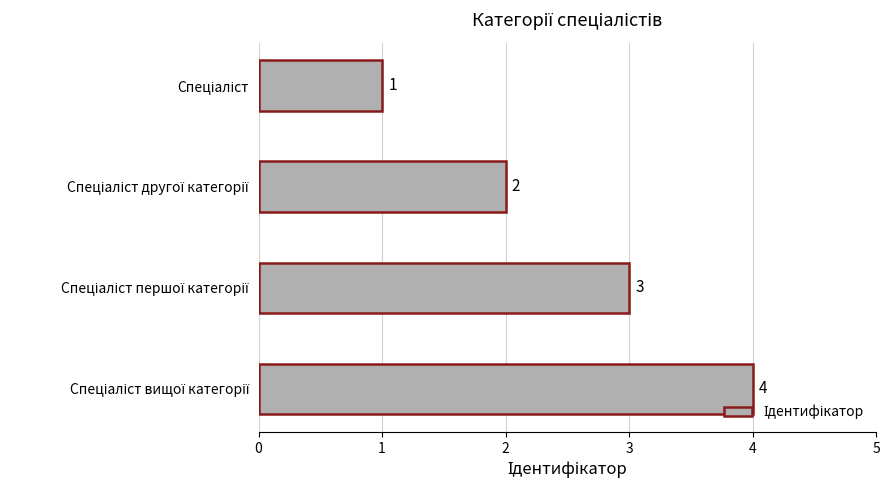

How many values are between 2 and 4?

3